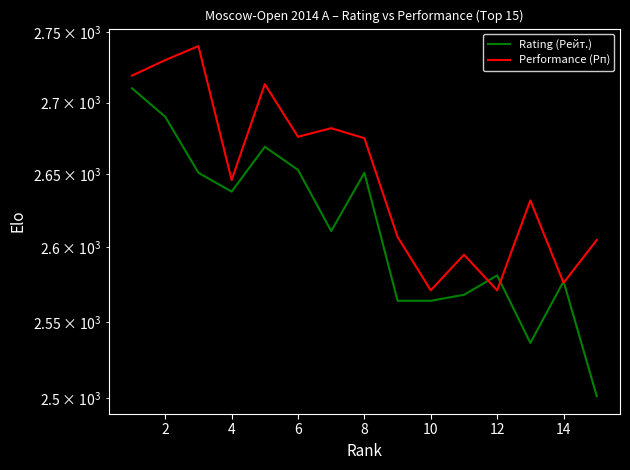

In Rating (Рейт.), how many points are lower than both neighbors (excluding endpoints)?

3